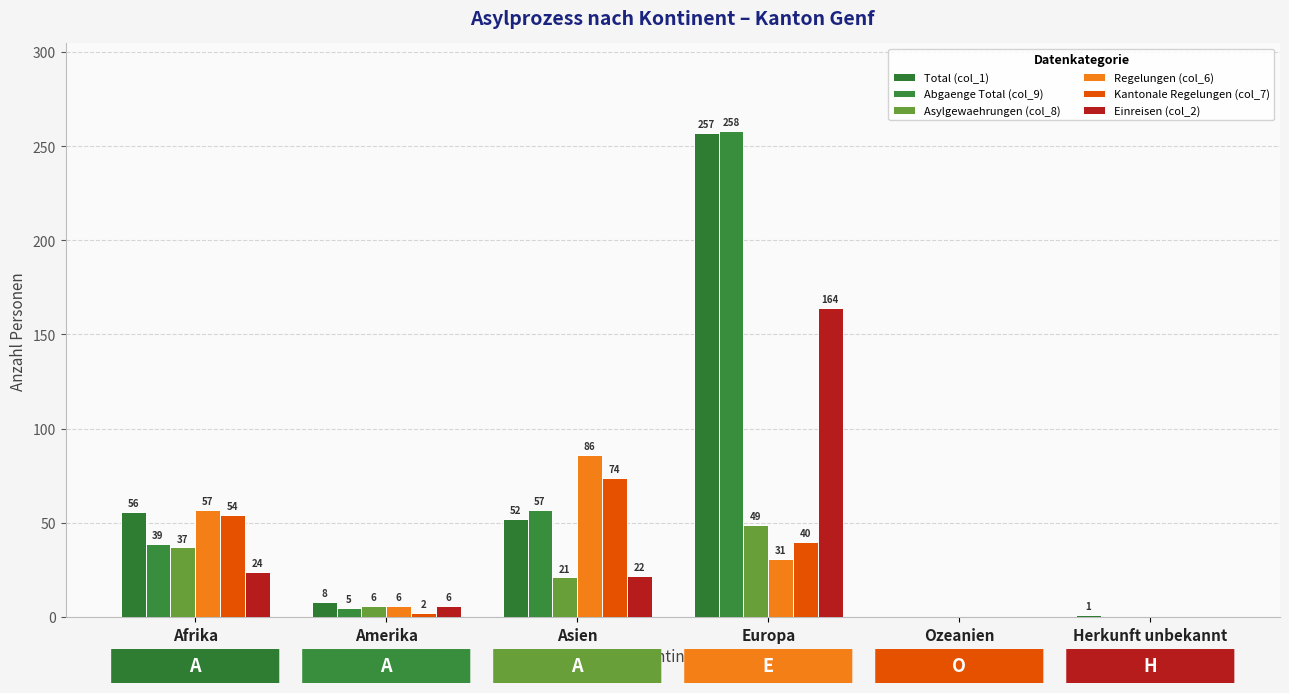

How many distinct data groups are displayed?

6